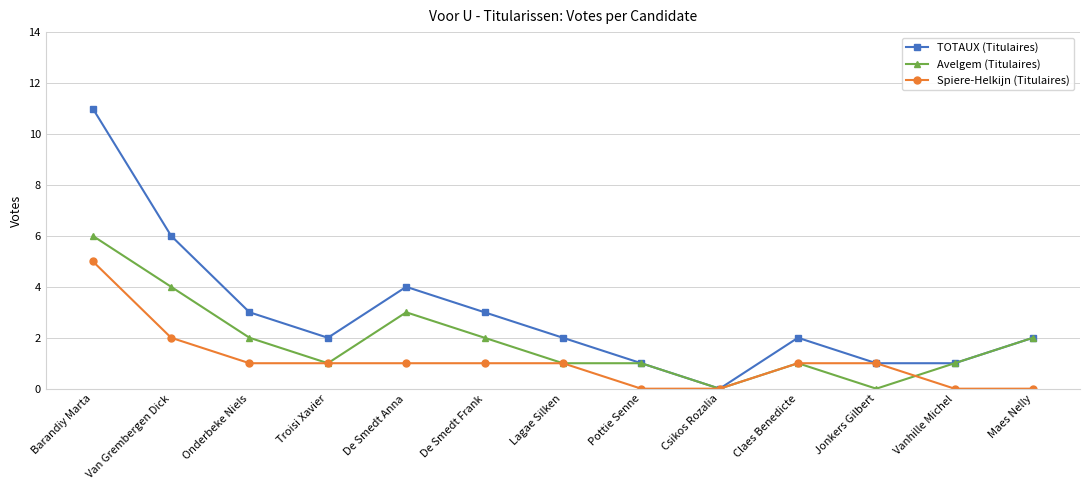

What is the greatest value displayed?

11